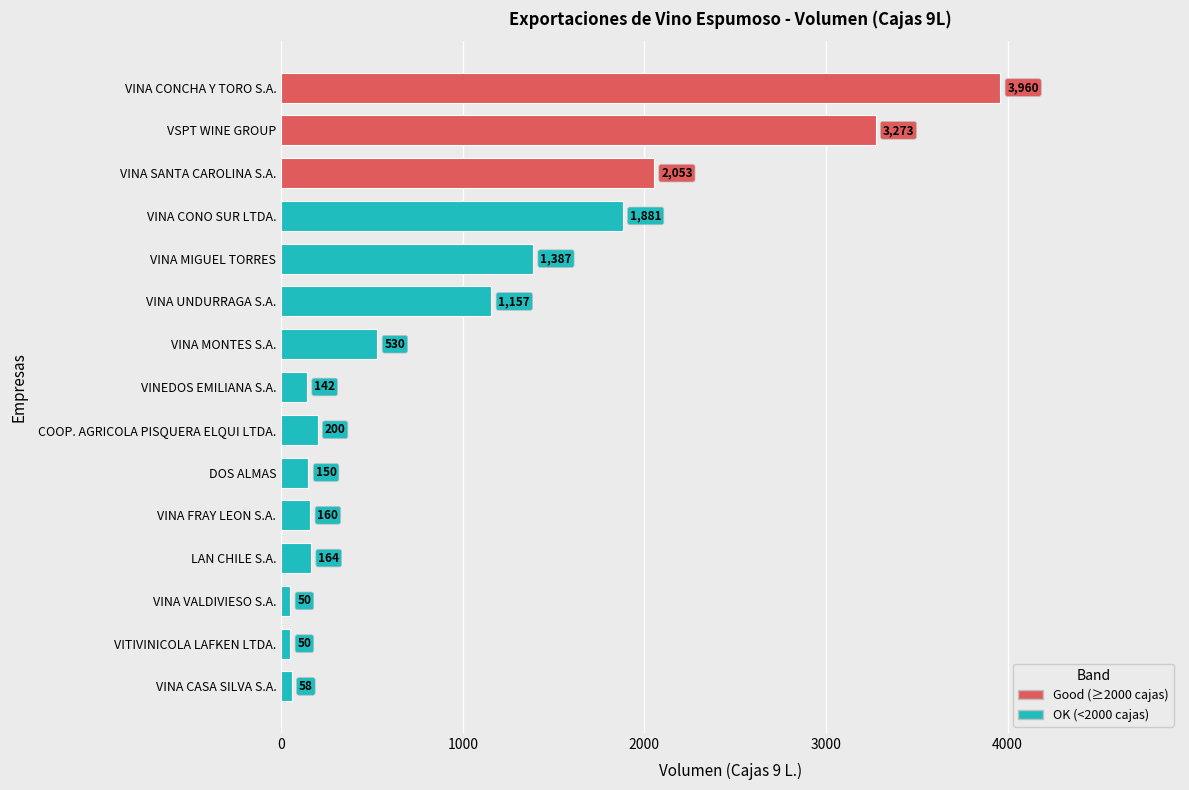

Does the chart contain stacked bars?

No